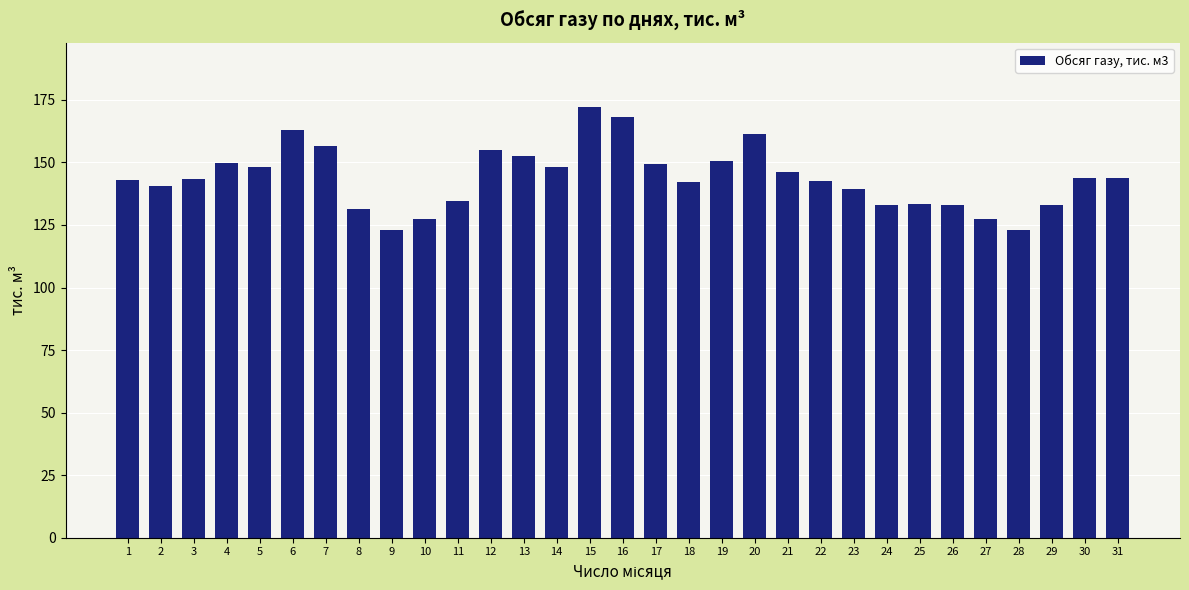

What is the change in value from 1 to 6?

+19.9